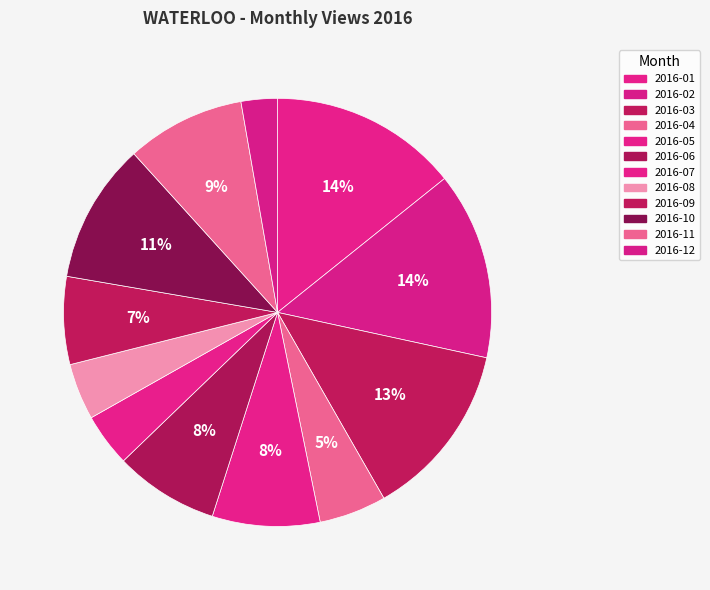

The 2016-04 slice represents 1% of the pie. True or false?

False